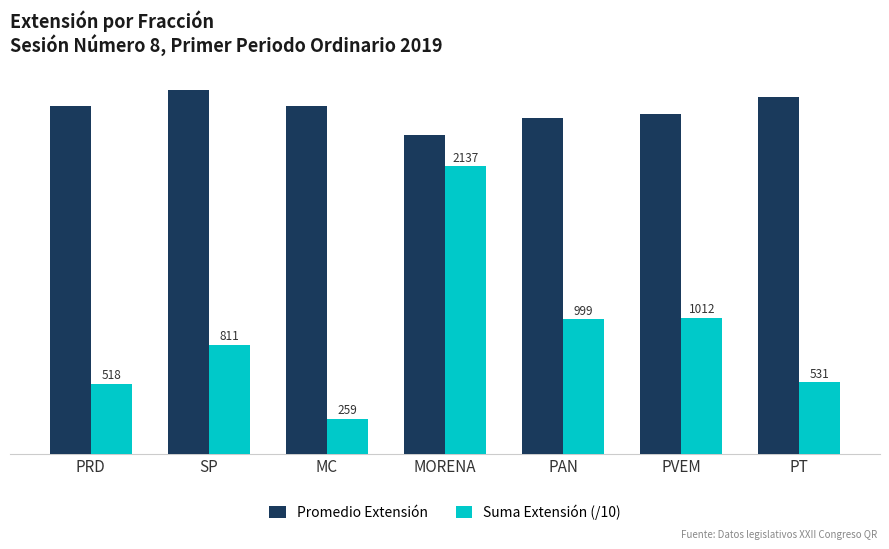

Does the chart contain stacked bars?

No